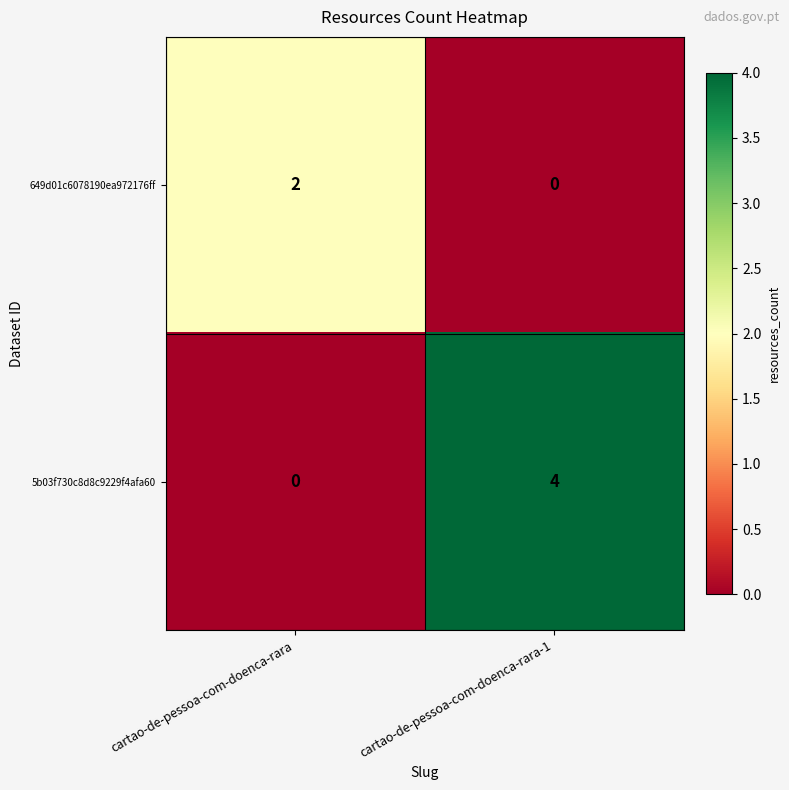

The value of 649d01c6078190ea972176ff at cartao-de-pessoa-com-doenca-rara is 2. True or false?

True